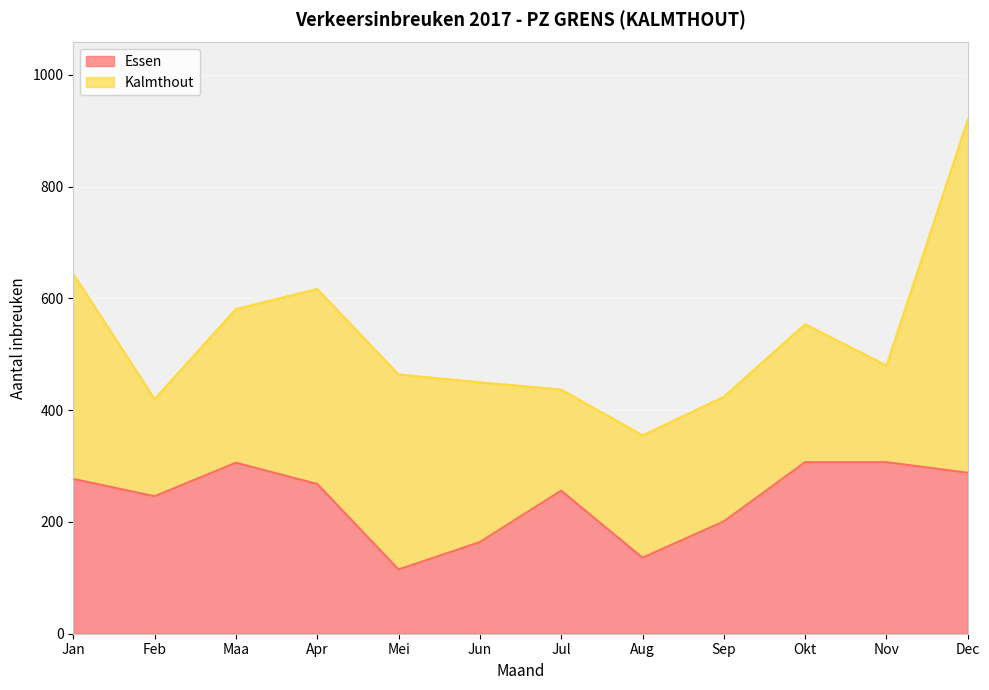

The chart shows a value of 121 at Dec. True or false?

False